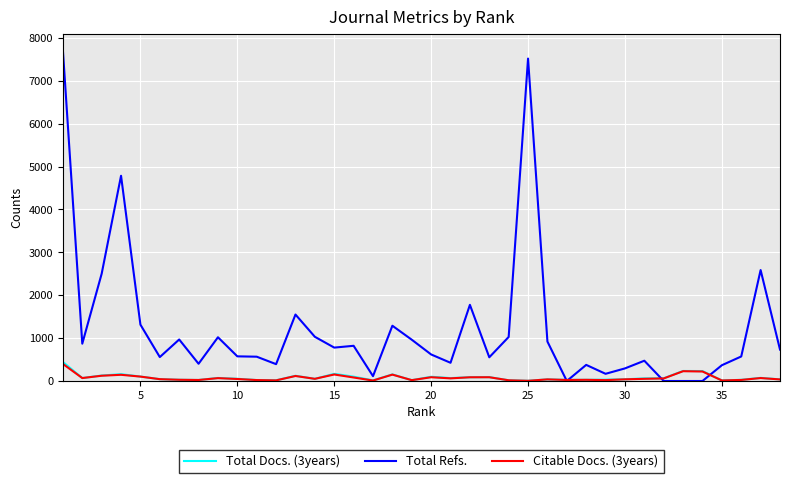

Which series has the largest total across all categories?

Total Refs.